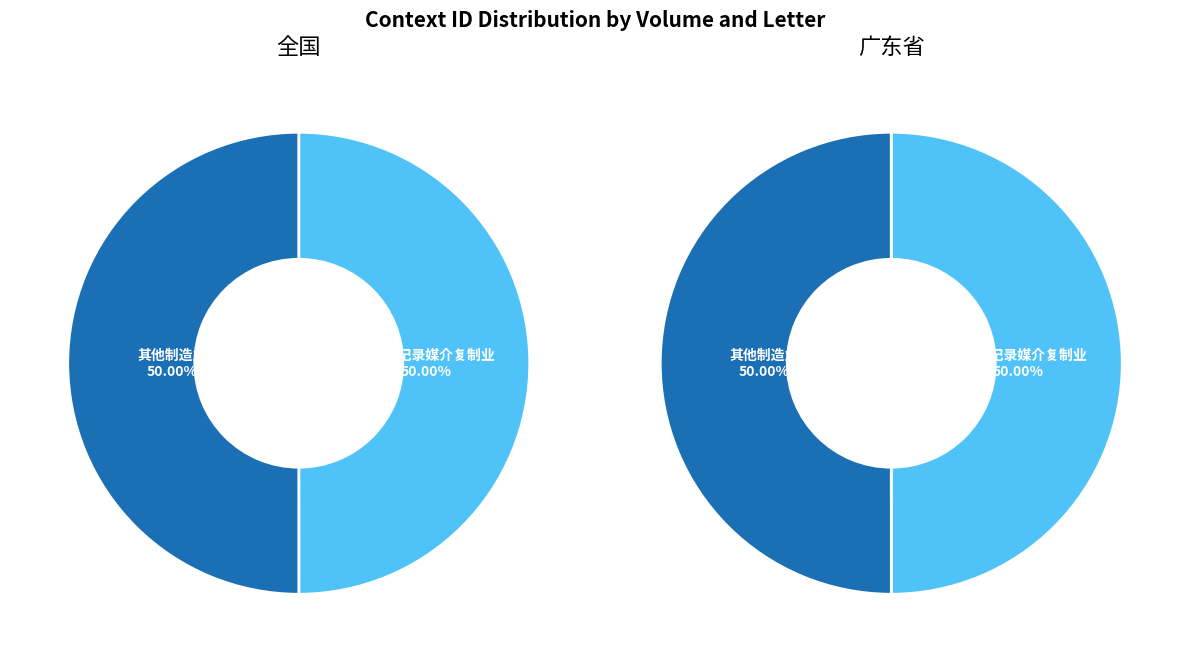

Count the number of slices in the pie.

2